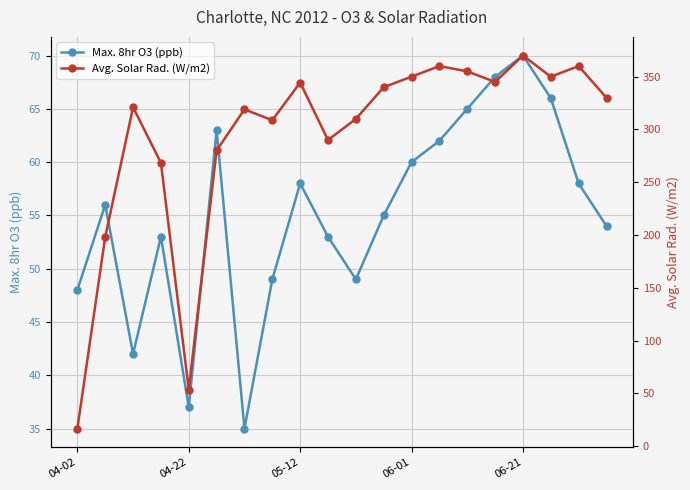

What is the difference between the Avg. Solar Rad. (W/m2) values at 18 and 19?

30.0